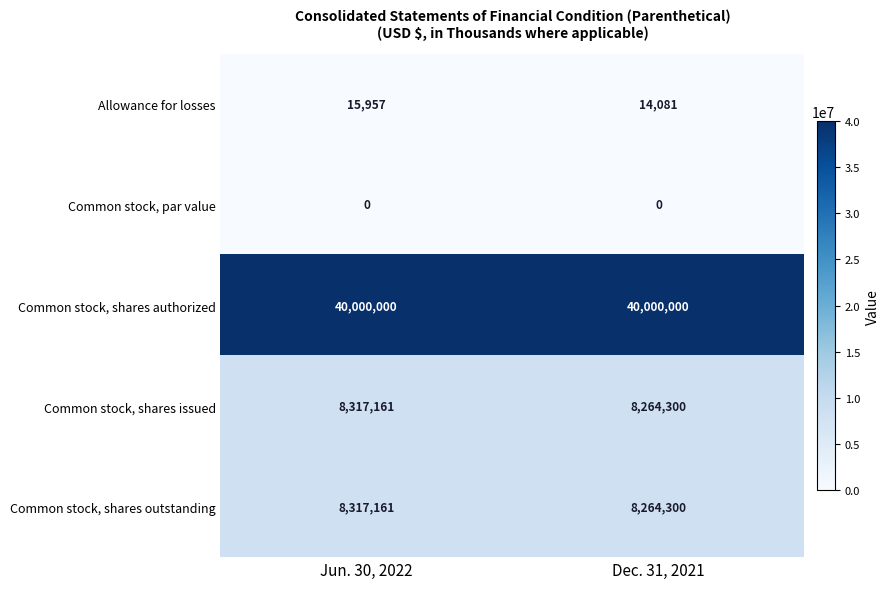

Is it true that Allowance for losses equals 15957 at Jun. 30, 2022?

True